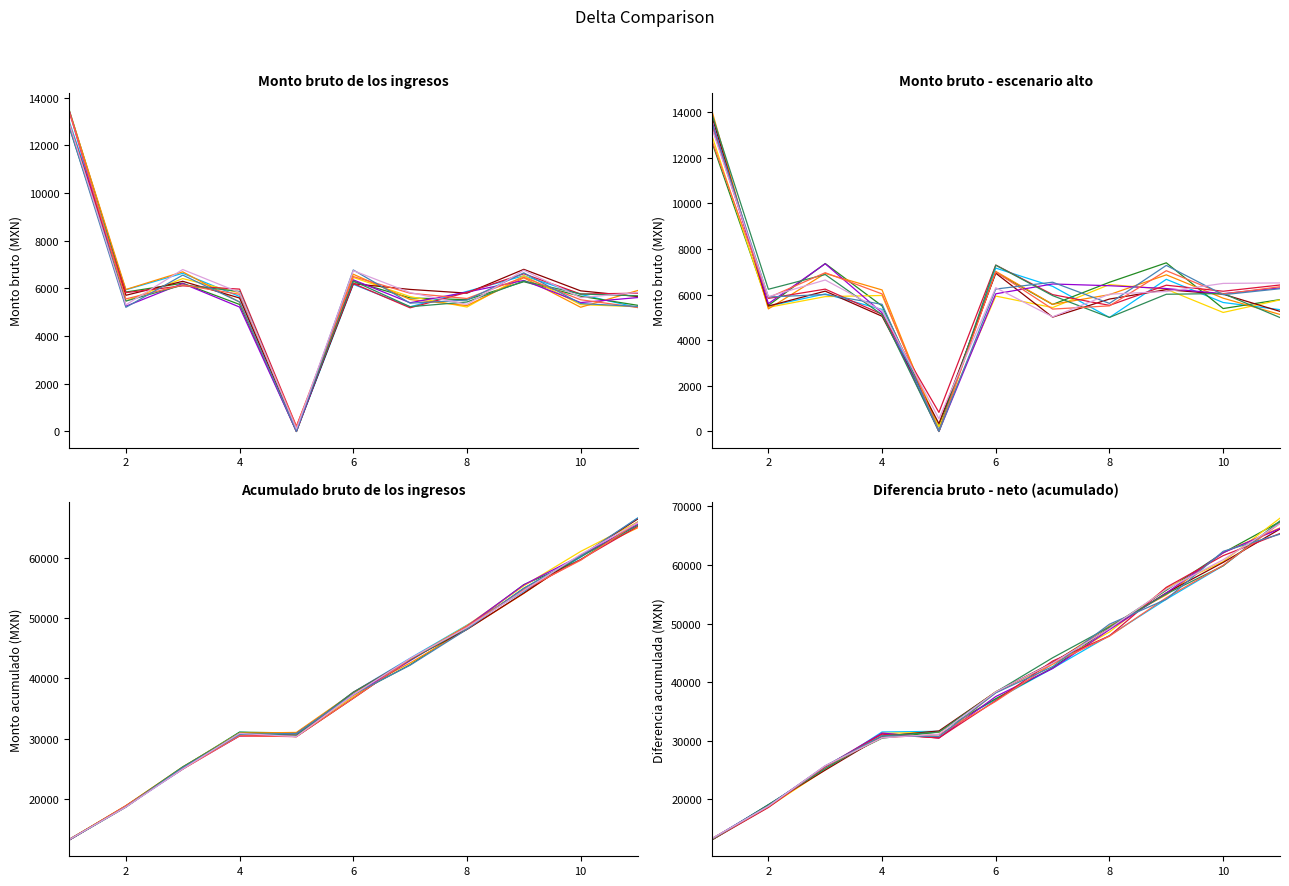

True or false: the data has more than 2 interior local peaks.

True